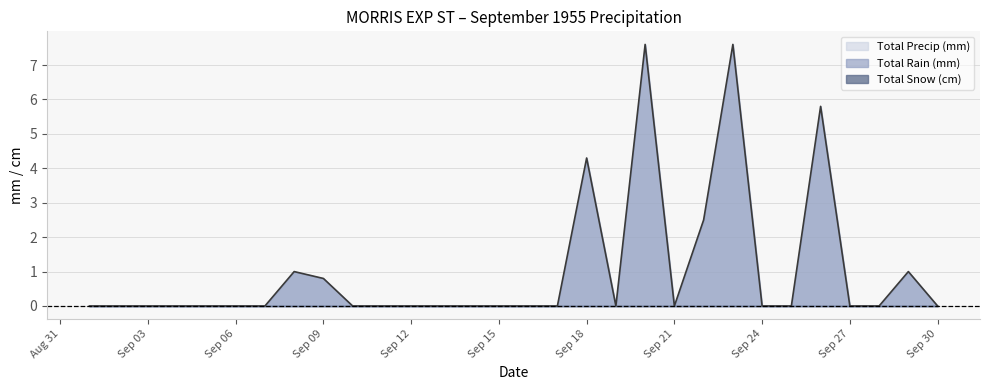

Reading left to right, what are all the values shown in this chart?

Total Rain (mm): 0.0	0.0	0.0	0.0	0.0	0.0	0.0	1.0	0.8	0.0	0.0	0.0	0.0	0.0	0.0	0.0	0.0	4.3	0.0	7.6	0.0	2.5	7.6	0.0	0.0	5.8	0.0	0.0	1.0	0.0
Total Snow (cm): 0.0	0.0	0.0	0.0	0.0	0.0	0.0	0.0	0.0	0.0	0.0	0.0	0.0	0.0	0.0	0.0	0.0	0.0	0.0	0.0	0.0	0.0	0.0	0.0	0.0	0.0	0.0	0.0	0.0	0.0
Total Precip (mm): 0.0	0.0	0.0	0.0	0.0	0.0	0.0	1.0	0.8	0.0	0.0	0.0	0.0	0.0	0.0	0.0	0.0	4.3	0.0	7.6	0.0	2.5	7.6	0.0	0.0	5.8	0.0	0.0	1.0	0.0